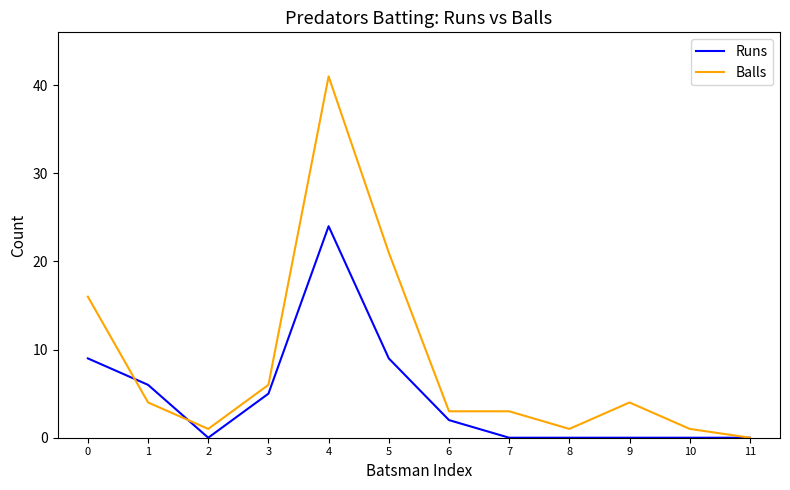

Which series changed the most between 0 and 10?

Balls